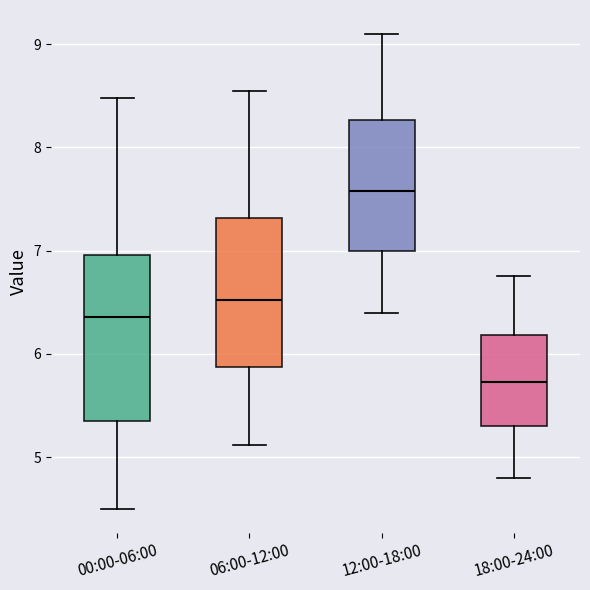

Which box has the highest median line?

12:00-18:00